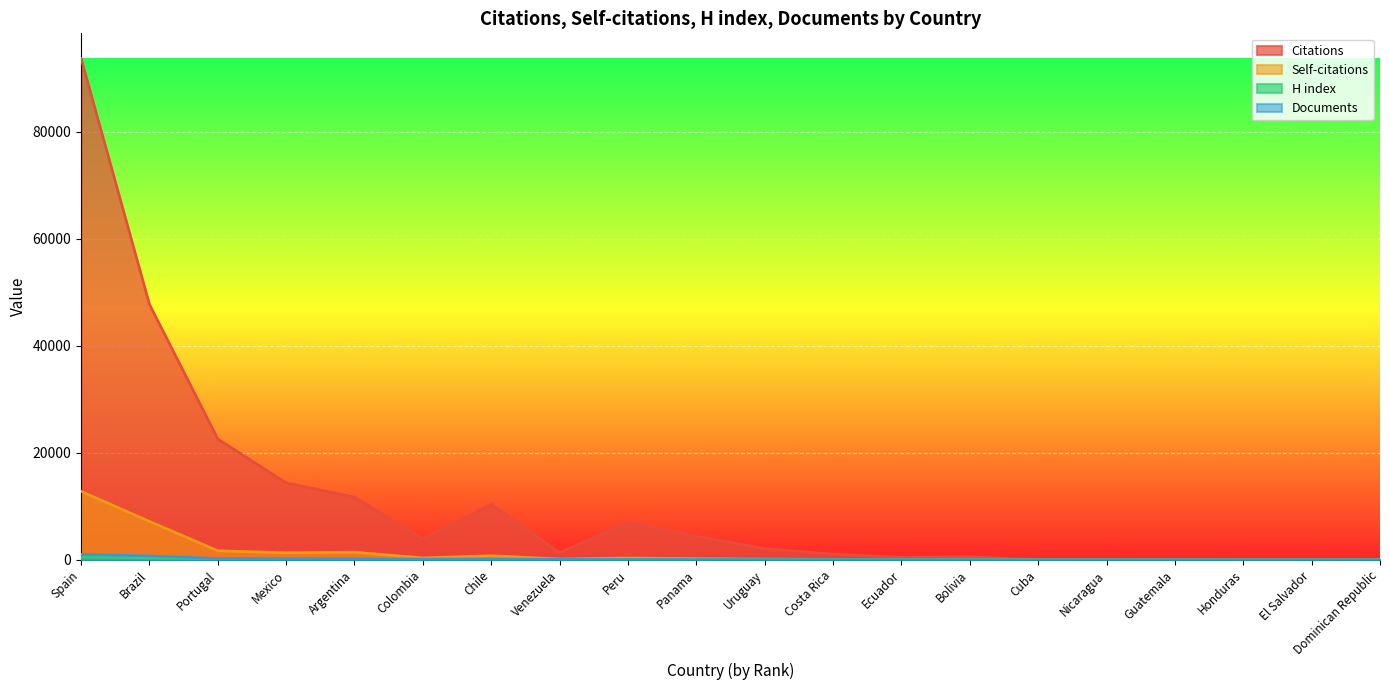

How many lines are shown in the chart?

4